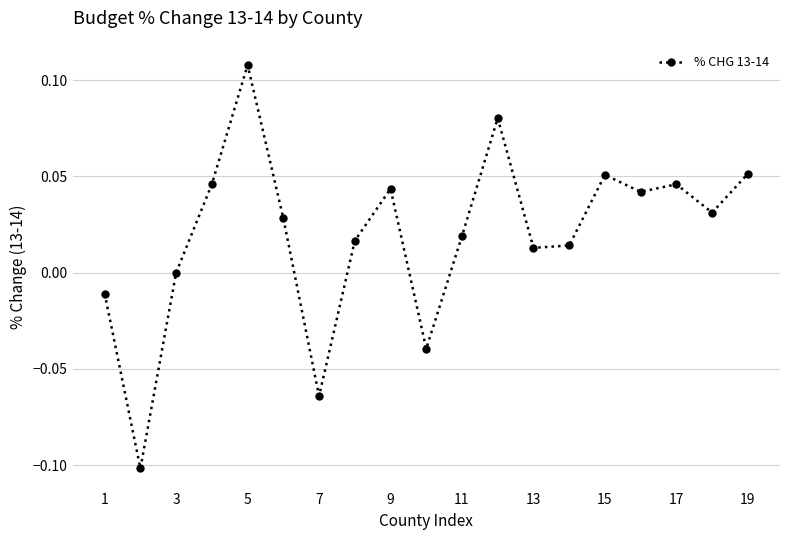

True or false: there are more than 0 points higher than both neighbors.

True